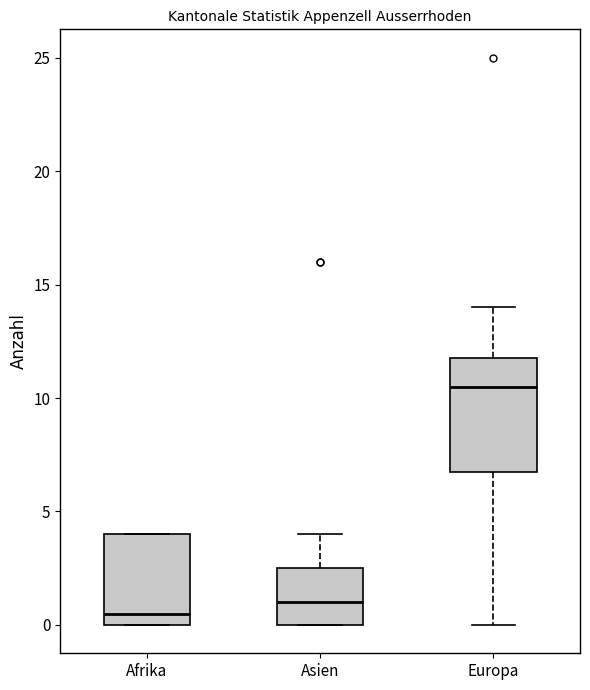

Where is the lower edge of the box for Europa on the y-axis? The values are not printed on the chart, so give them approximately, as read against the axis.

7.0